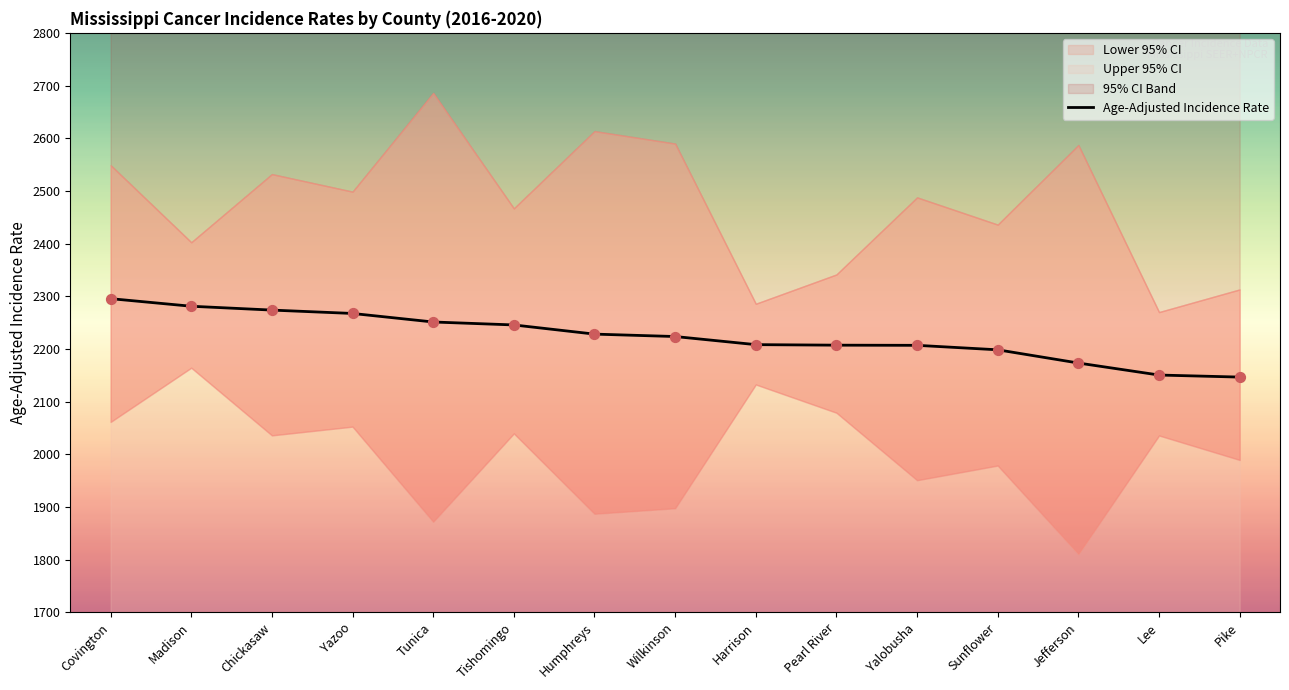

Between Lee and Wilkinson, which is larger?

Wilkinson